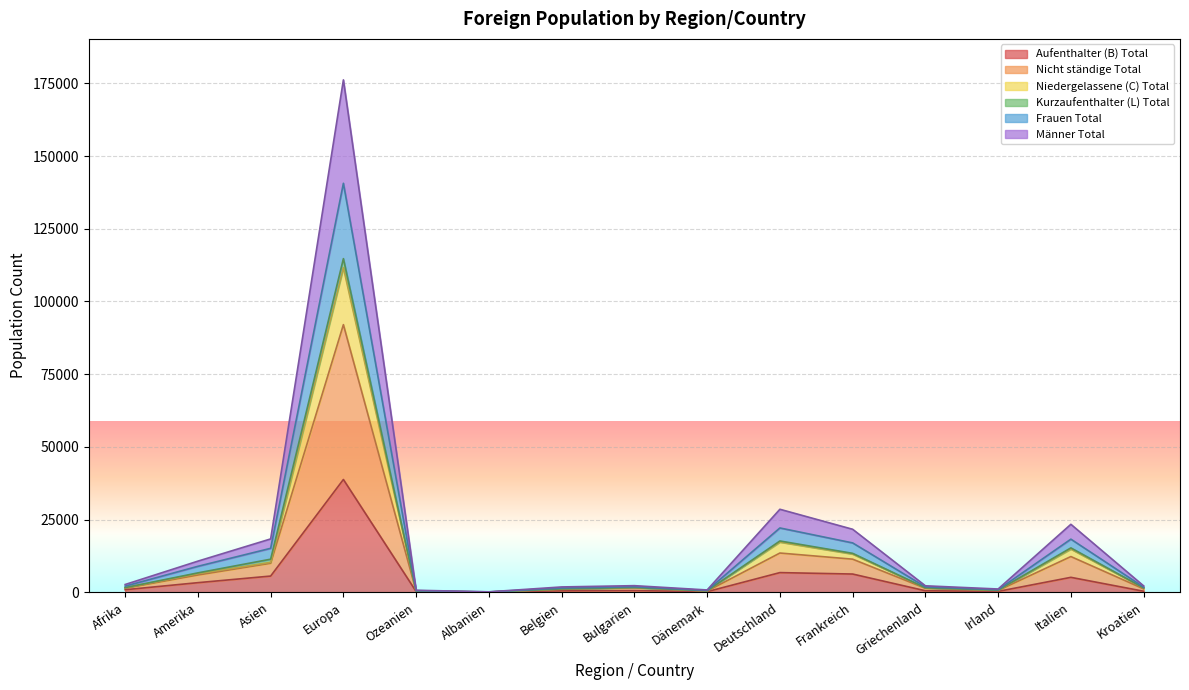

What are all the series names shown in the legend?

Aufenthalter (B) Total, Nicht ständige Total, Niedergelassene (C) Total, Kurzaufenthalter (L) Total, Frauen Total, Männer Total